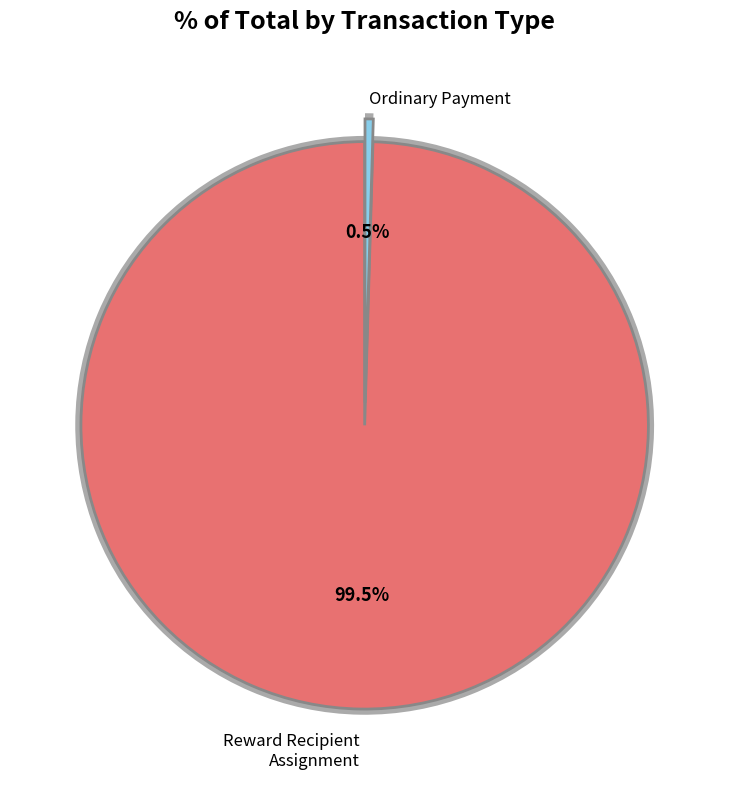

To the nearest percent, what portion does Type: Reward Recipient Assignment
Height: 422966 represent?

100%